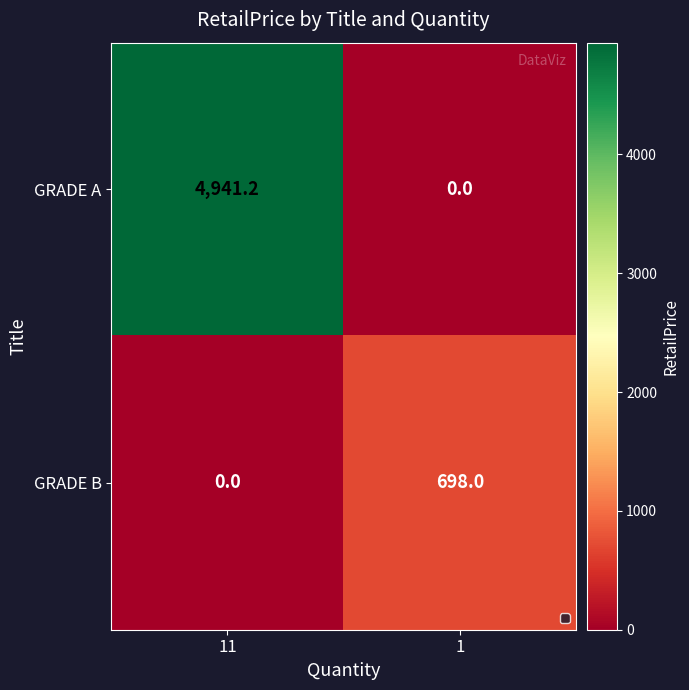

Which series has the largest range (max minus min)?

GRADE A